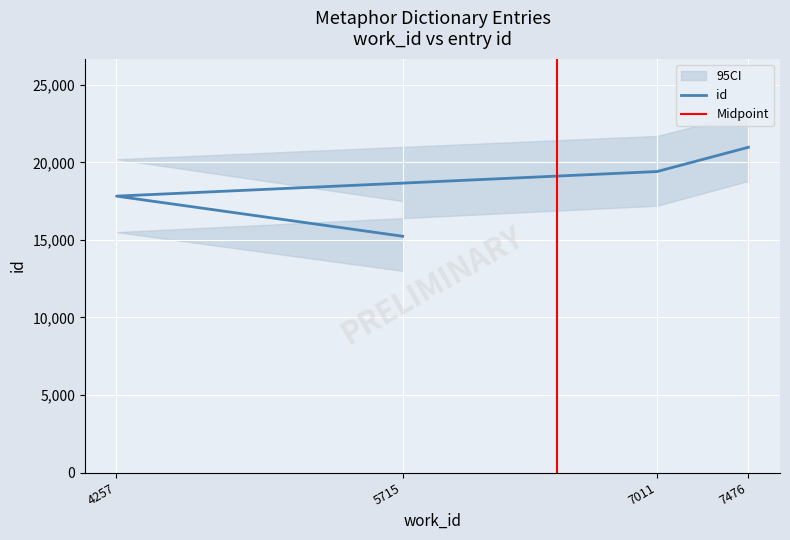

How many values exceed 19405?

1